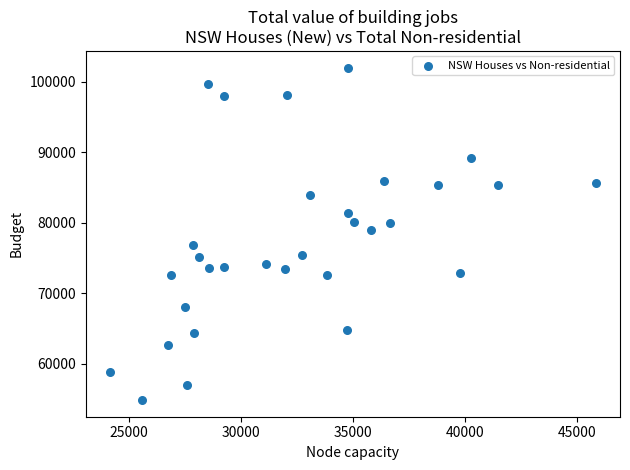

What is the range of Y values (max minus min)?

47095